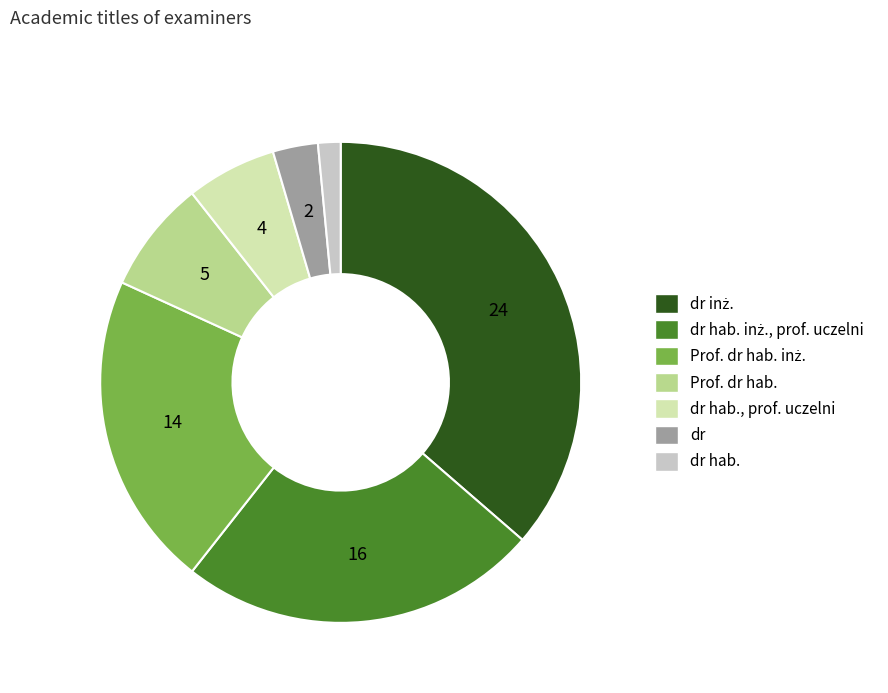

Is there any slice that represents more than half of the pie?

No